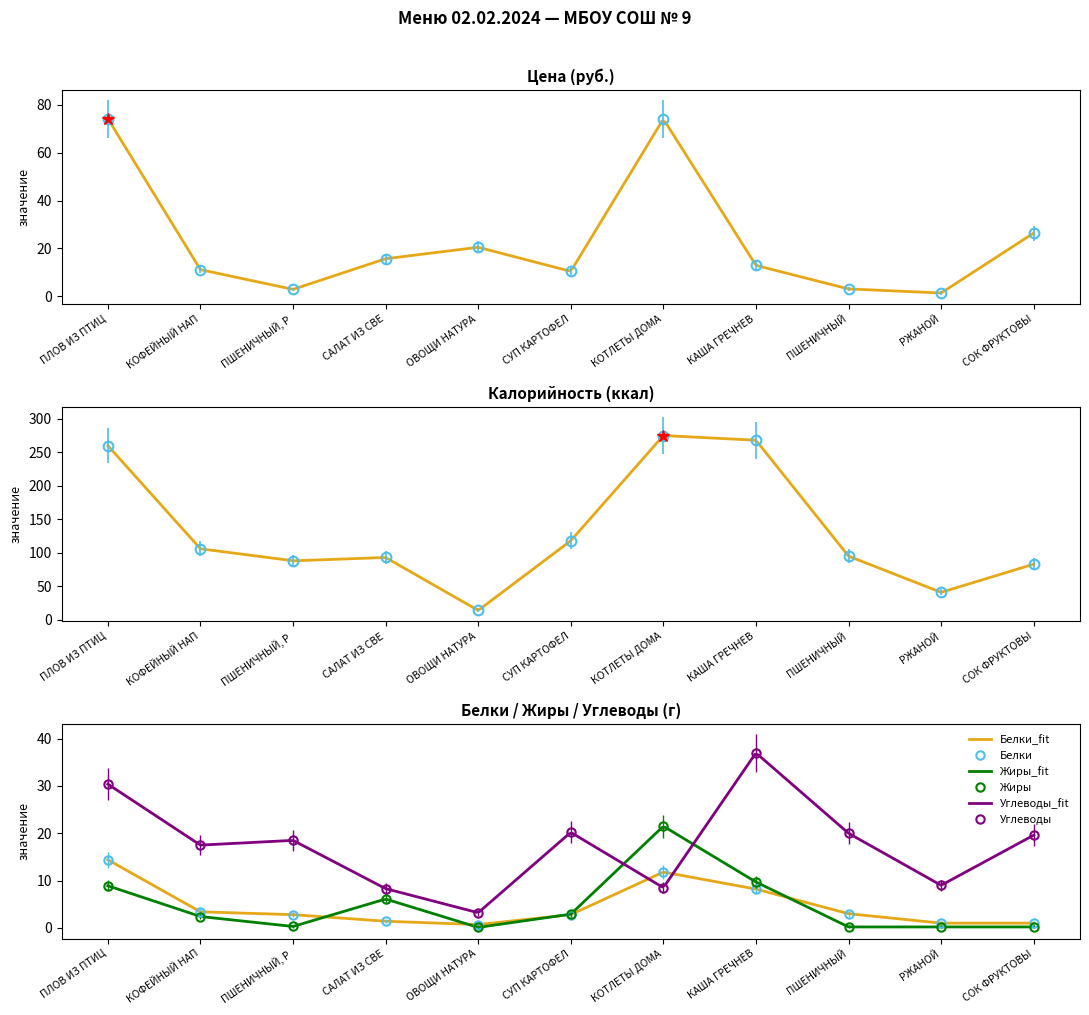

What is the maximum value shown in the chart?

275.0